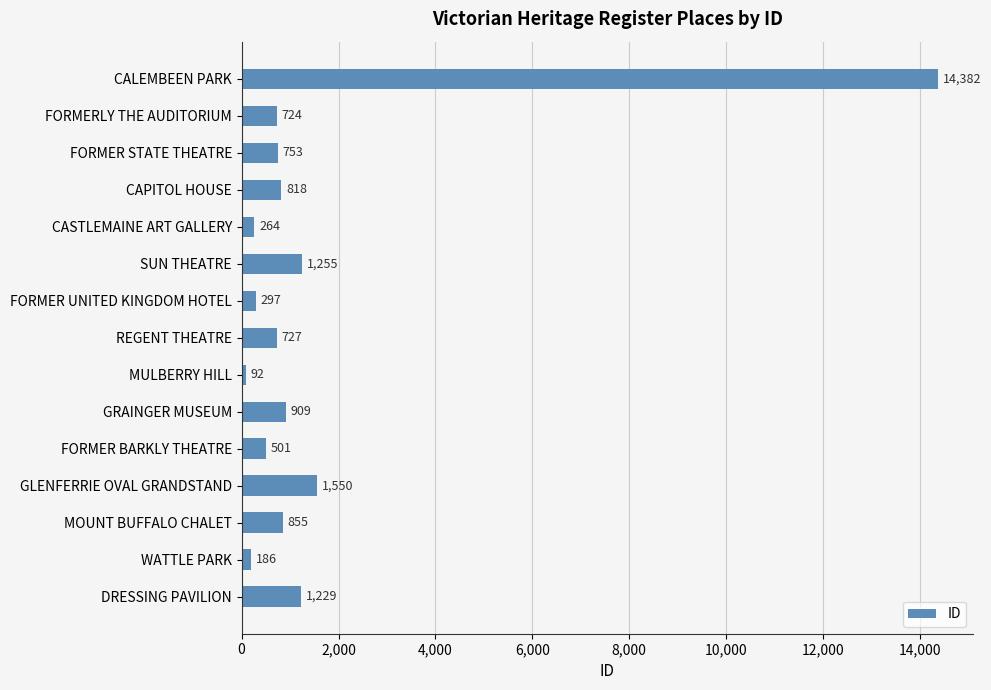

Which label corresponds to the smallest value in the chart?

MULBERRY HILL